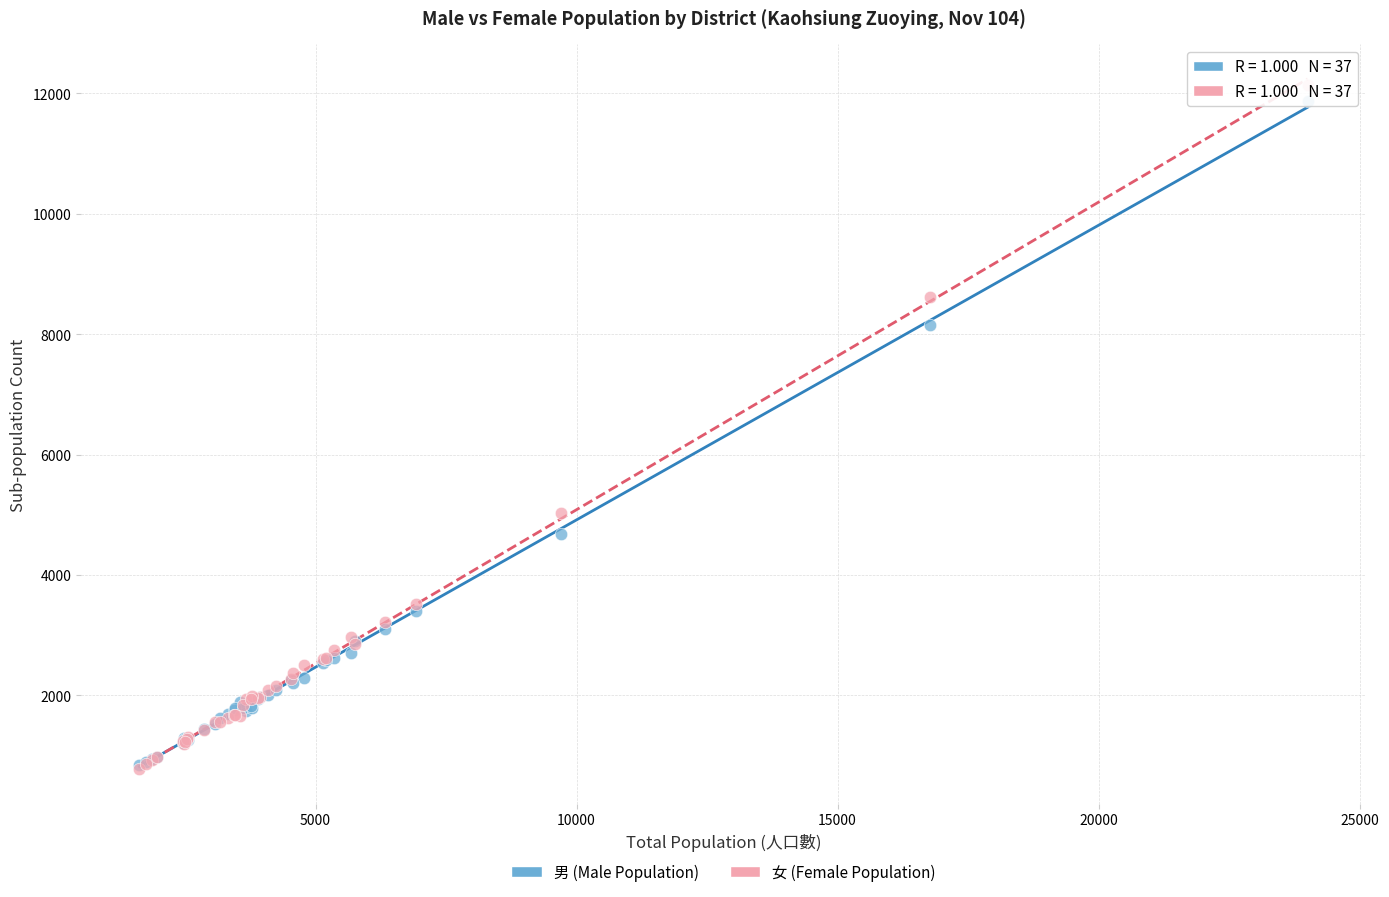

In the 男 (Male Population) series, what Y value is closest to 6358?

4684